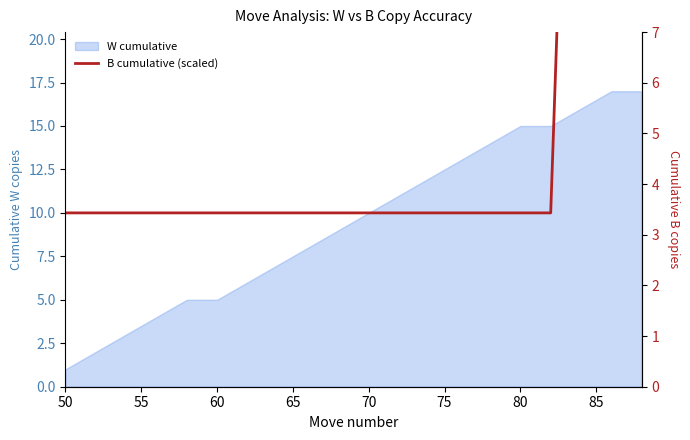

What is the label of the 15th point from the right?

60